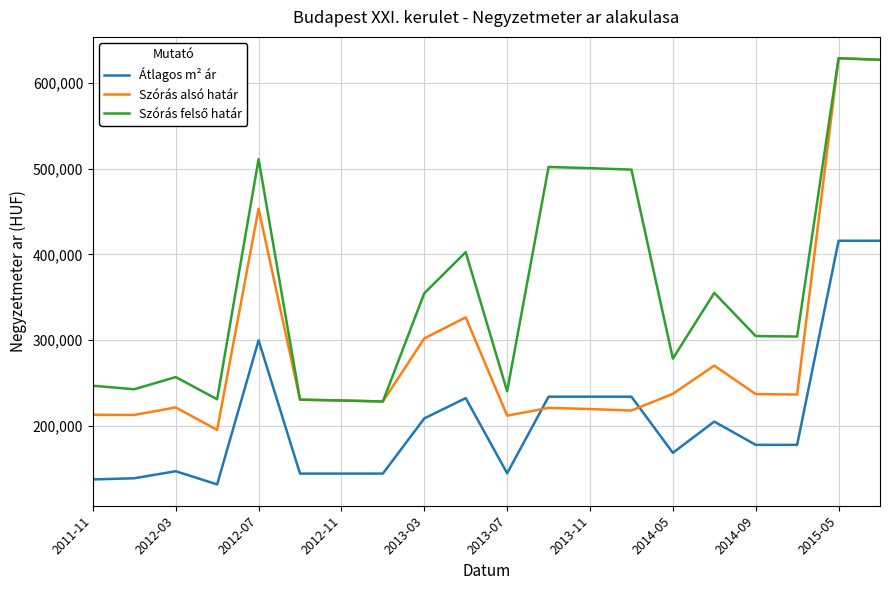

After their last crossing, which series has the higher values: Átlagos m² ár or Szórás alsó határ?

Szórás alsó határ